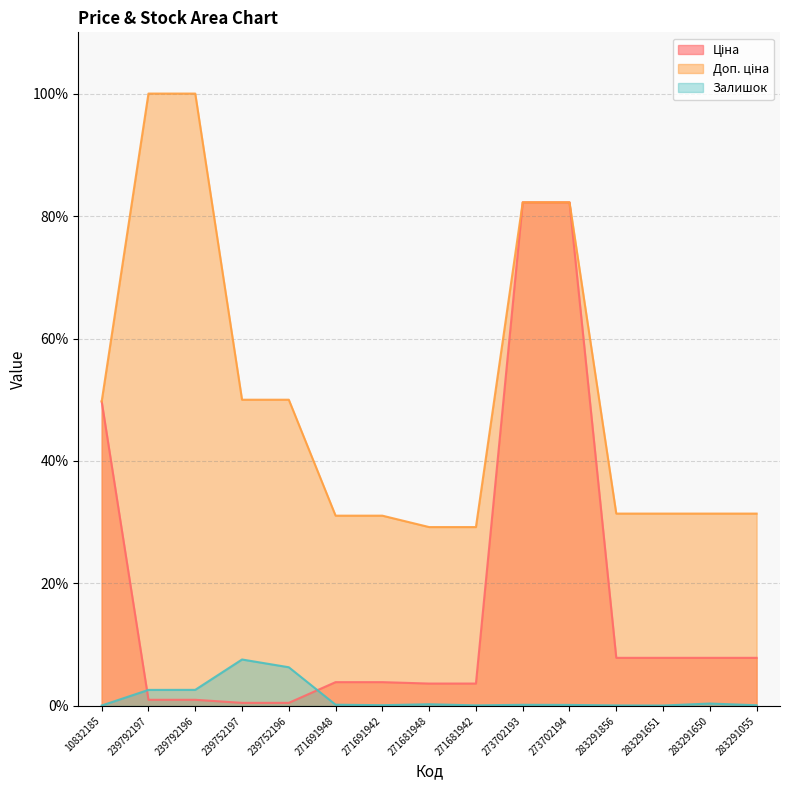

Reading right to left, list all the values displayed in this chart.

Ціна: 283291055=7.9	283291650=7.9	283291651=7.9	283291856=7.9	273702194=82.2	273702193=82.2	271681942=3.7	271681948=3.7	271691942=3.9	271691948=3.9	239752196=0.5	239752197=0.5	239792196=1.0	239792197=1.0	10832185=49.7
Доп. ціна: 283291055=31.4	283291650=31.4	283291651=31.4	283291856=31.4	273702194=82.2	273702193=82.2	271681942=29.2	271681948=29.2	271691942=31.1	271691948=31.1	239752196=50.0	239752197=50.0	239792196=100.0	239792197=100.0	10832185=49.7
Залишок: 283291055=0.1	283291650=0.4	283291651=0.1	283291856=0.1	273702194=0.2	273702193=0.2	271681942=0.1	271681948=0.3	271691942=0.1	271691948=0.2	239752196=6.3	239752197=7.6	239792196=2.6	239792197=2.6	10832185=0.1